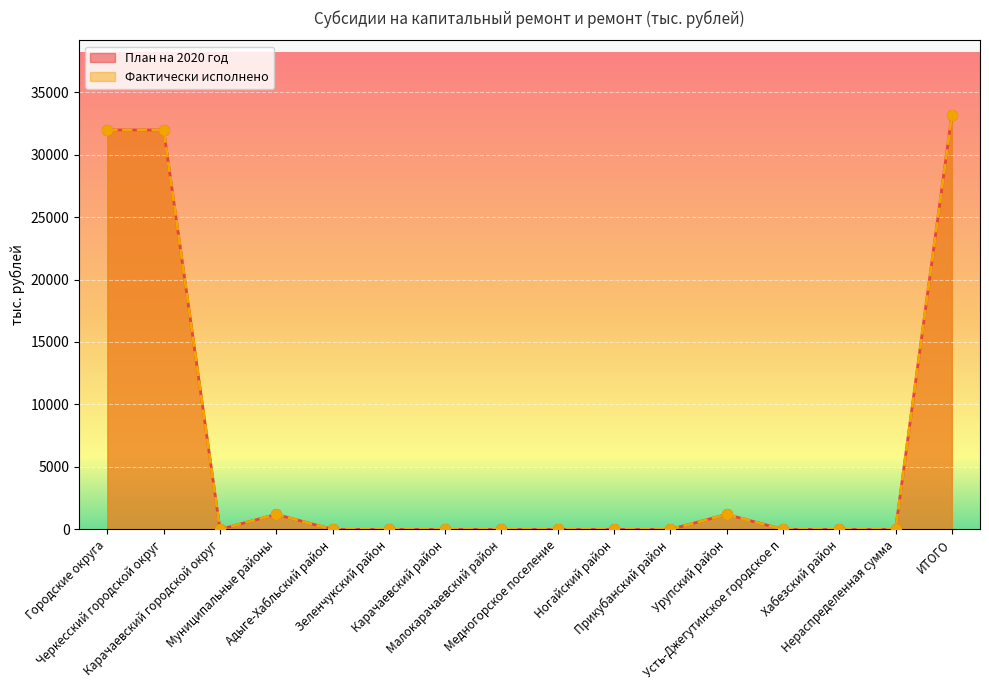

Which series contains the highest Y value?

План на 2020 год